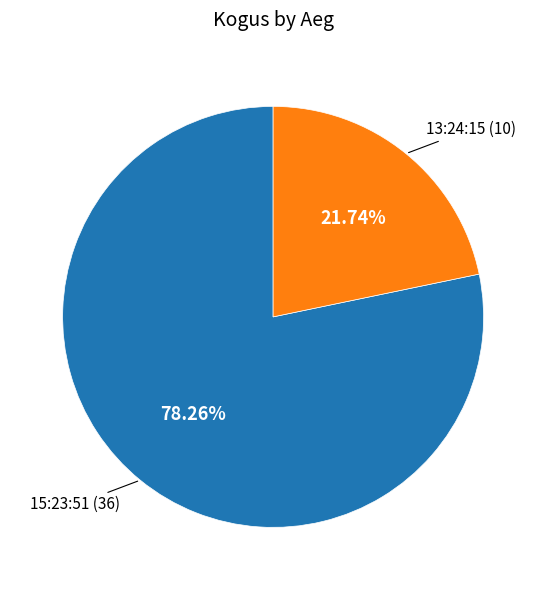

How many segments does this pie chart have?

2